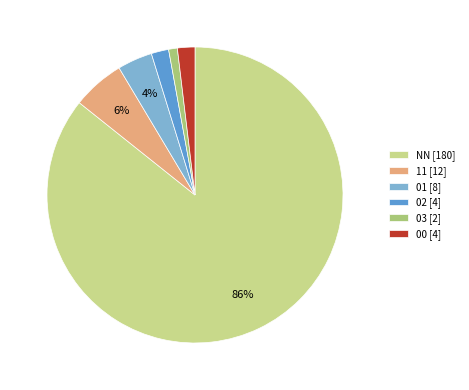

Is NN the majority of the pie?

Yes